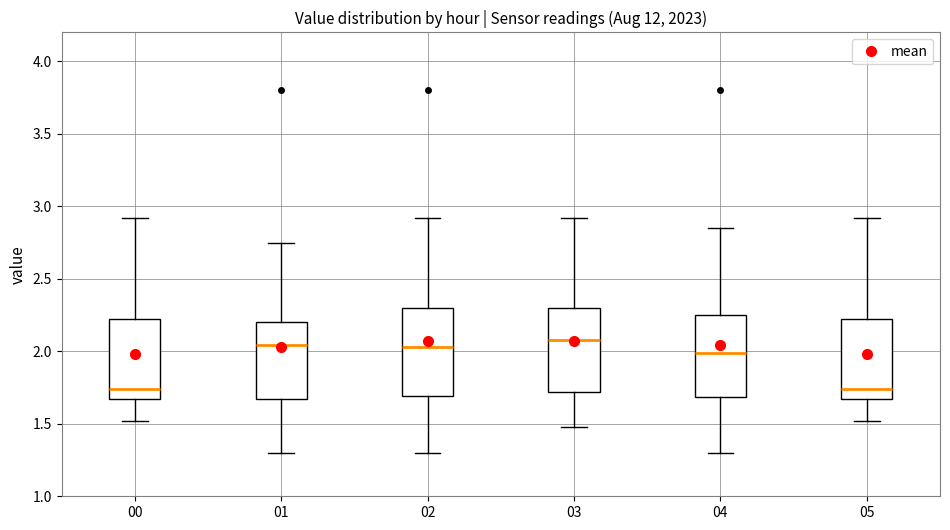

Reading left to right, transcribe this box plot: for each box, give where its median line is, the range the box spans, and where its two whiskers end, as read against the y-axis. The values are not printed on the chart, so give them approximately, as read against the axis.

00: median 1.75, box 1.65 to 2.25, whiskers 1.50 to 2.90
01: median 2.05, box 1.65 to 2.20, whiskers 1.30 to 2.75
02: median 2.05, box 1.70 to 2.30, whiskers 1.30 to 2.90
03: median 2.10, box 1.70 to 2.30, whiskers 1.50 to 2.90
04: median 2.00, box 1.70 to 2.25, whiskers 1.30 to 2.85
05: median 1.75, box 1.65 to 2.25, whiskers 1.50 to 2.90